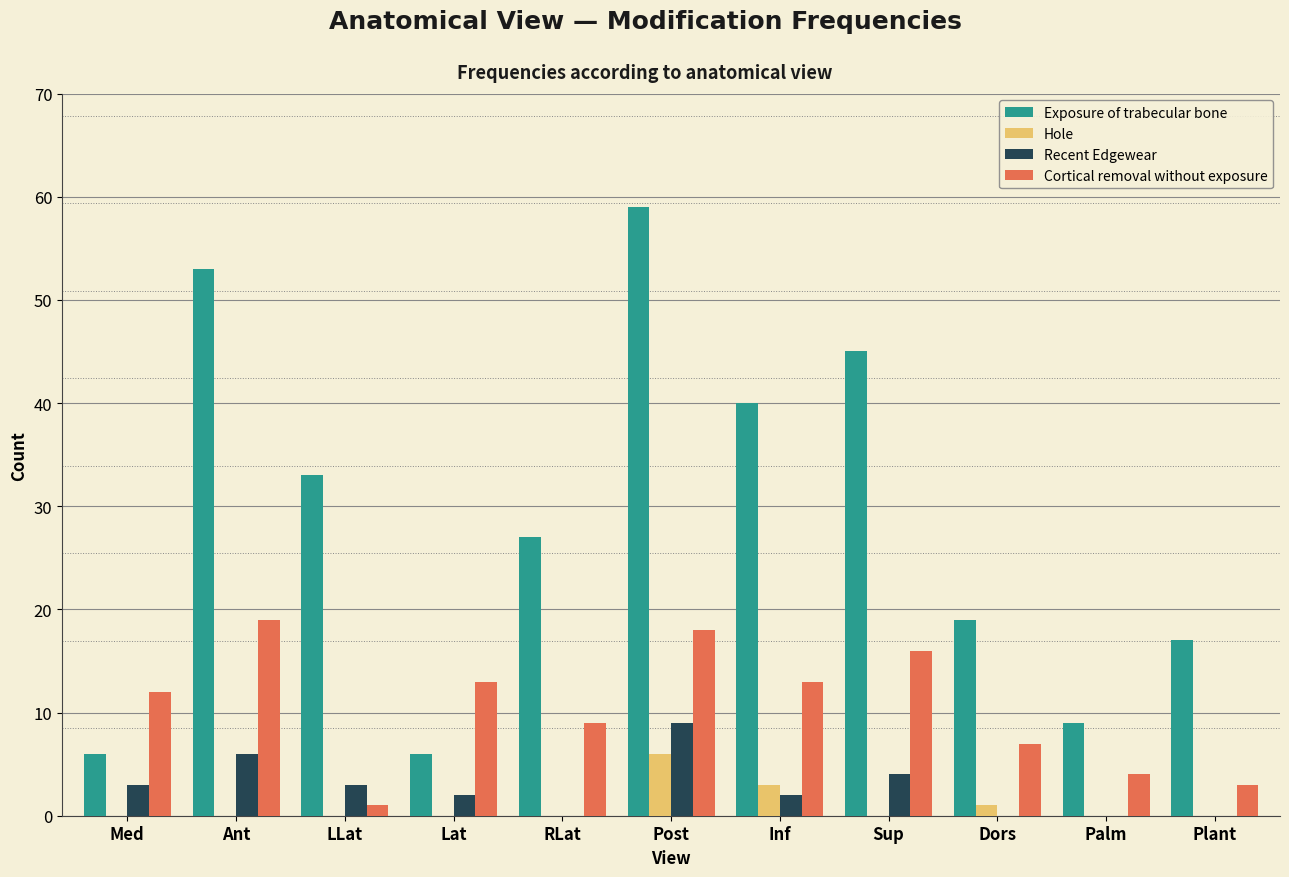

The Cortical removal without exposure series shows 18 at Post. True or false?

True